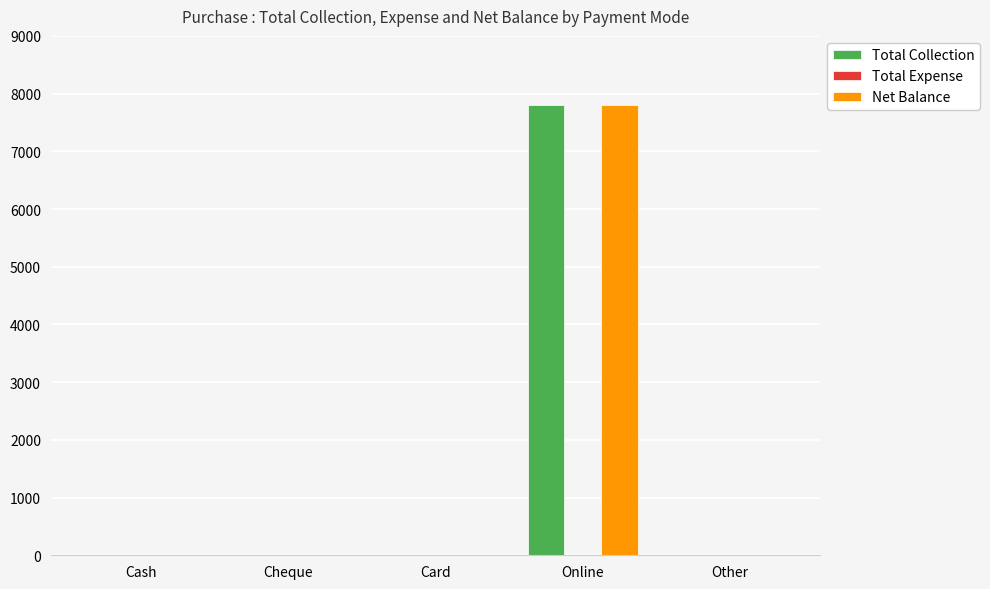

What is the greatest value displayed?

7800